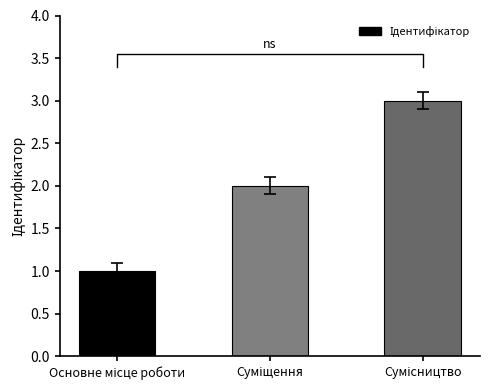

How many bars are there in total?

3